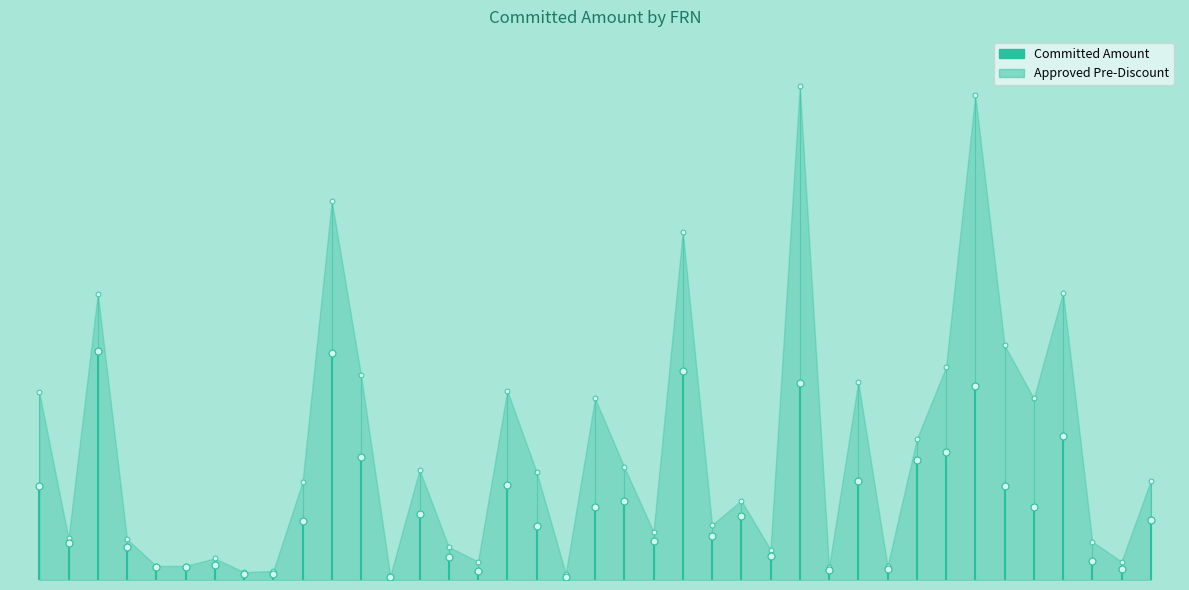

Is the value of Committed Amount at 0 greater than the value of Approved Pre-Discount at 0?

No